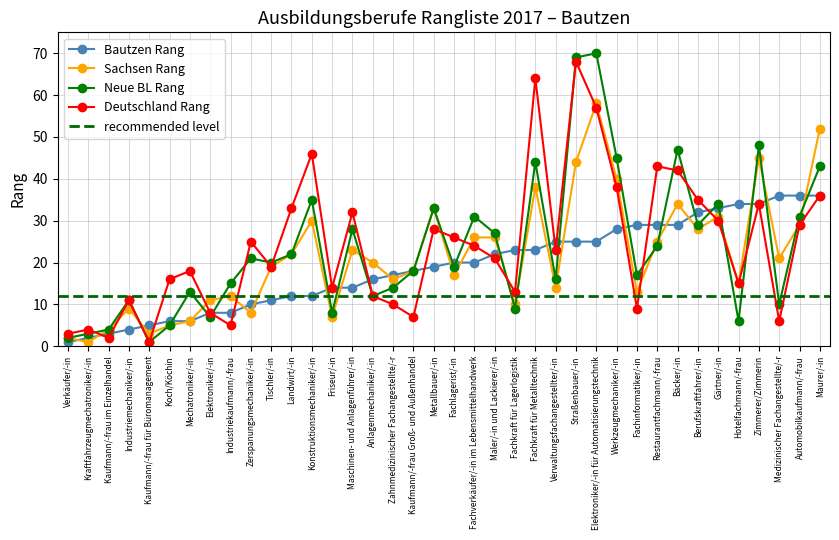

What is the sum of the Neue BL Rang values at Maurer/-in and Koch/Köchin?

48